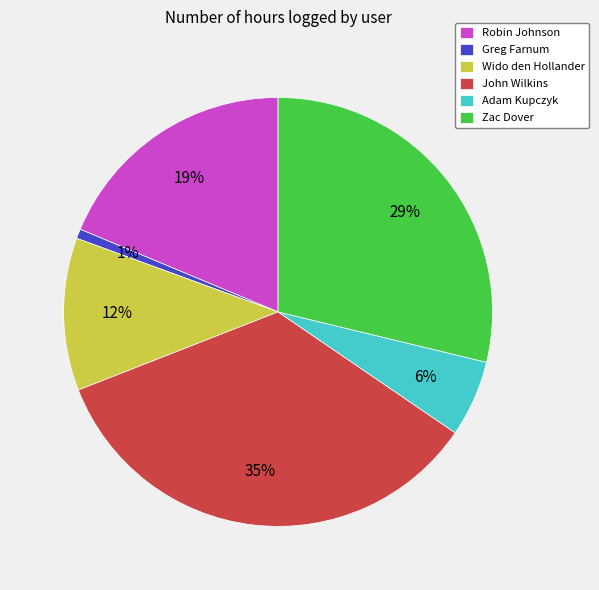

Which category has the smallest portion of the pie?

Greg Farnum